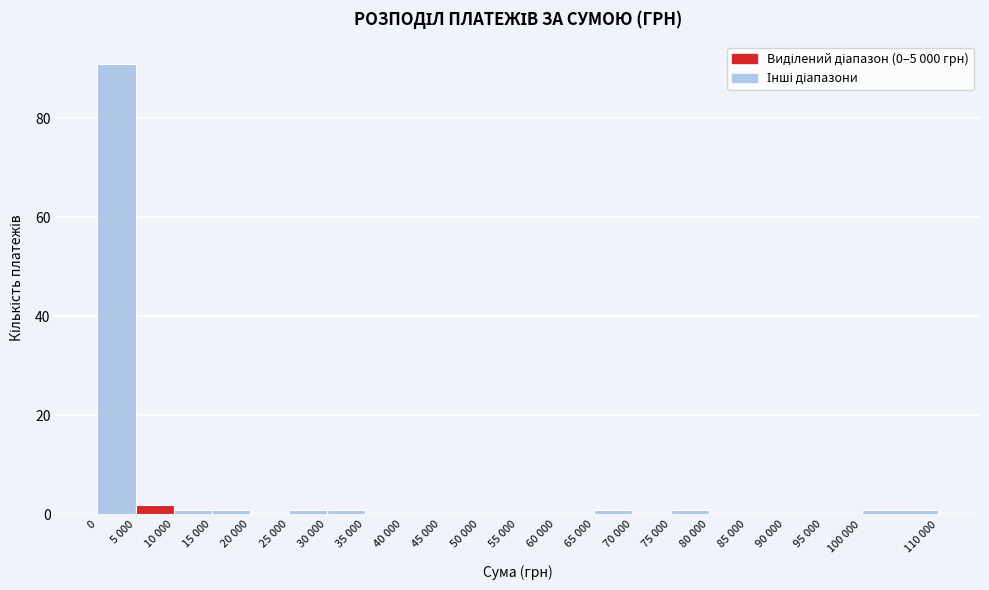

Reading right to left, transcribe all the data shown in this chart.

100 000=1	95 000=0	90 000=0	85 000=0	80 000=0	75 000=1	70 000=0	65 000=1	60 000=0	55 000=0	50 000=0	45 000=0	40 000=0	35 000=0	30 000=1	25 000=1	20 000=0	15 000=1	10 000=1	5 000=2	0=91